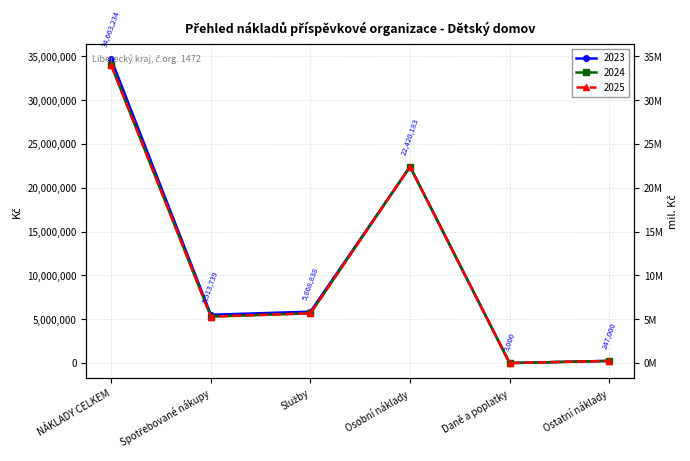

Where is the data nearest to the value 17333117?

Osobní náklady